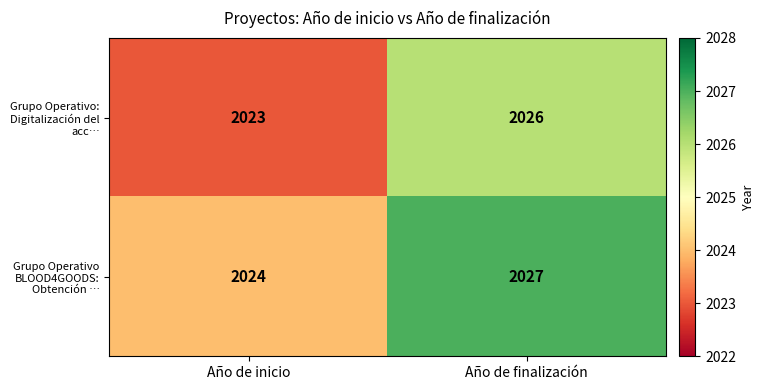

What is the total value across all series at Año de inicio?

4047